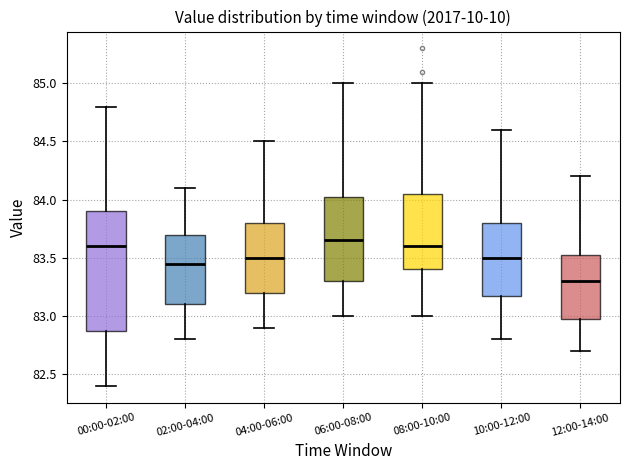

Where is the upper edge of the box for 04:00-06:00 on the y-axis? The values are not printed on the chart, so give them approximately, as read against the axis.

83.80